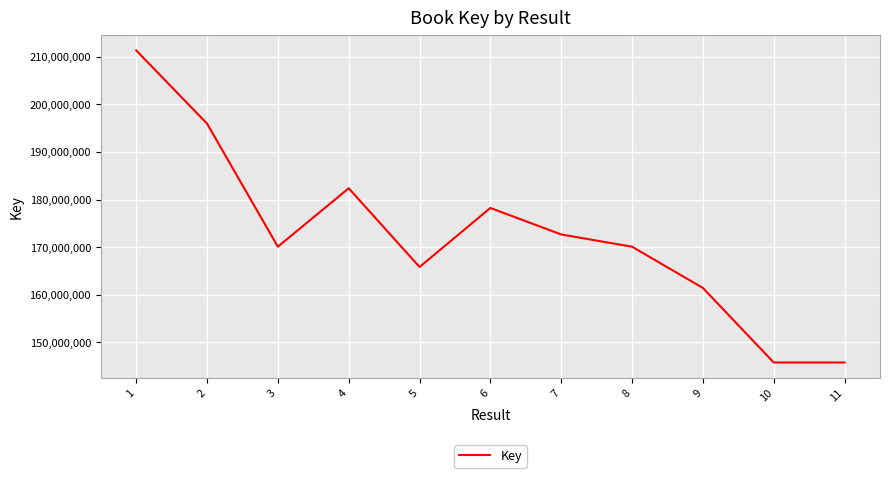

Where is the first local maximum?

4